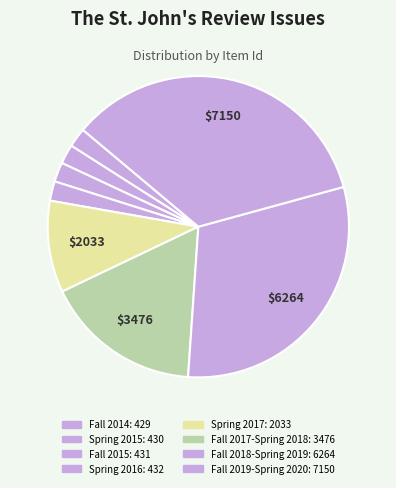

Count the number of slices in the pie.

8